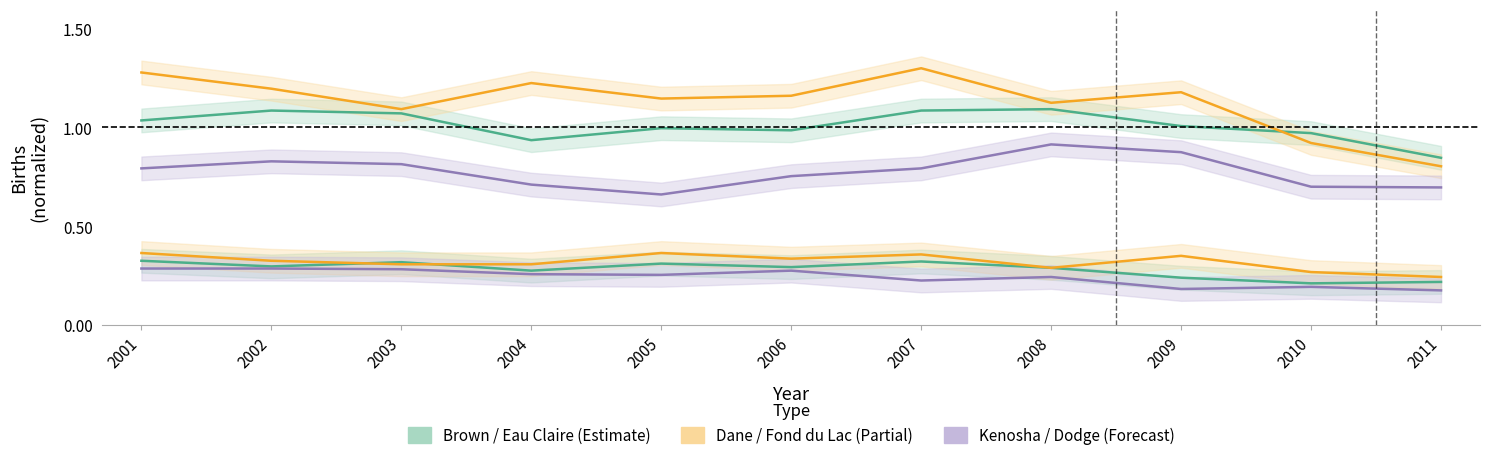

What is the value of the Dodge point at the 5th from the left?

0.3